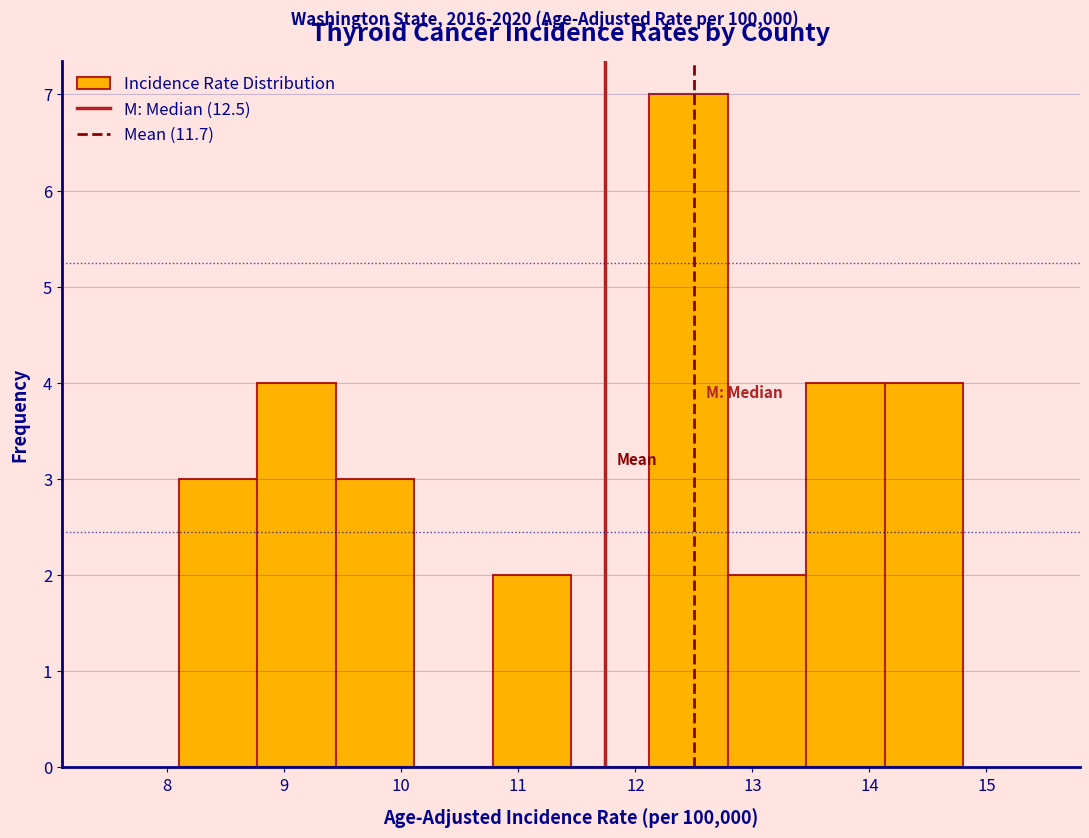

Reading left to right, list every bar in this chart as the range it spans on the x-axis followed by its height. Neither the bar edges nor the heights are printed on the chart, so give them approximately, as read against the axes.

8.10 to 8.77: 3
8.77 to 9.44: 4
9.44 to 10.11: 3
10.11 to 10.78: 0
10.78 to 11.45: 2
11.45 to 12.12: 0
12.12 to 12.79: 7
12.79 to 13.46: 2
13.46 to 14.13: 4
14.13 to 14.80: 4